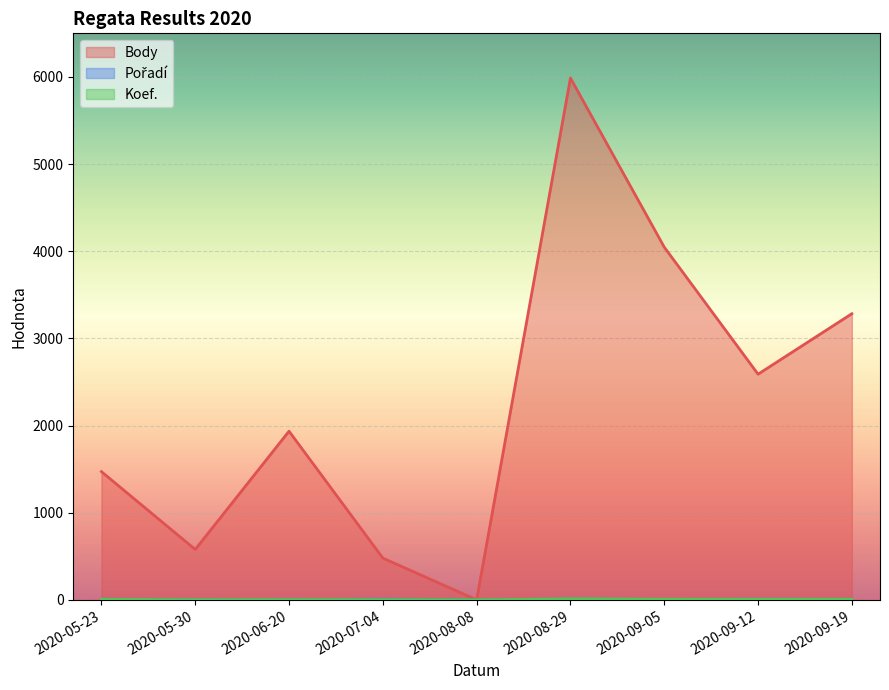

True or false: Body and Pořadí cross at least once.

False